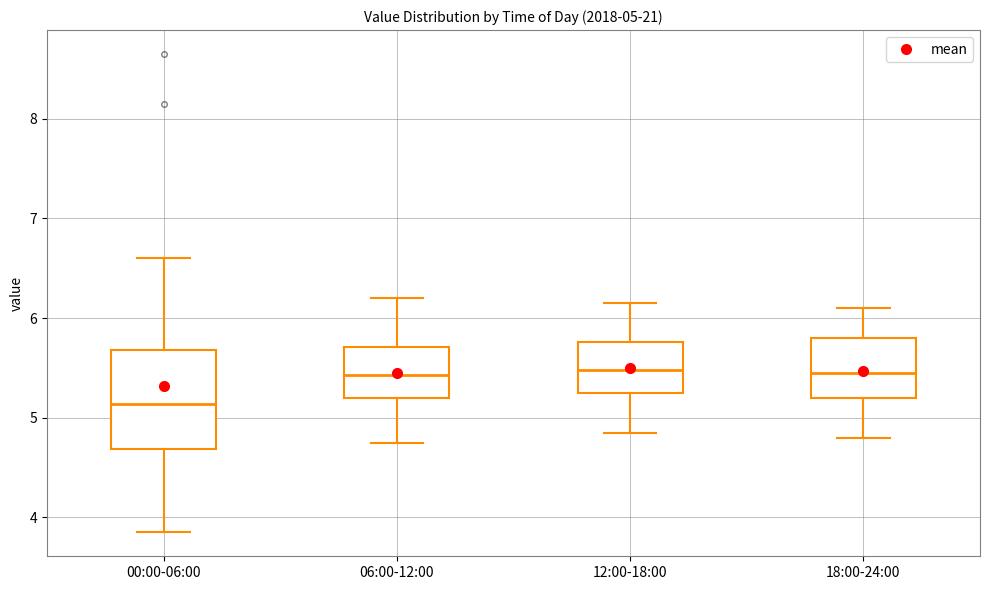

Which box's median line is the lowest?

00:00-06:00